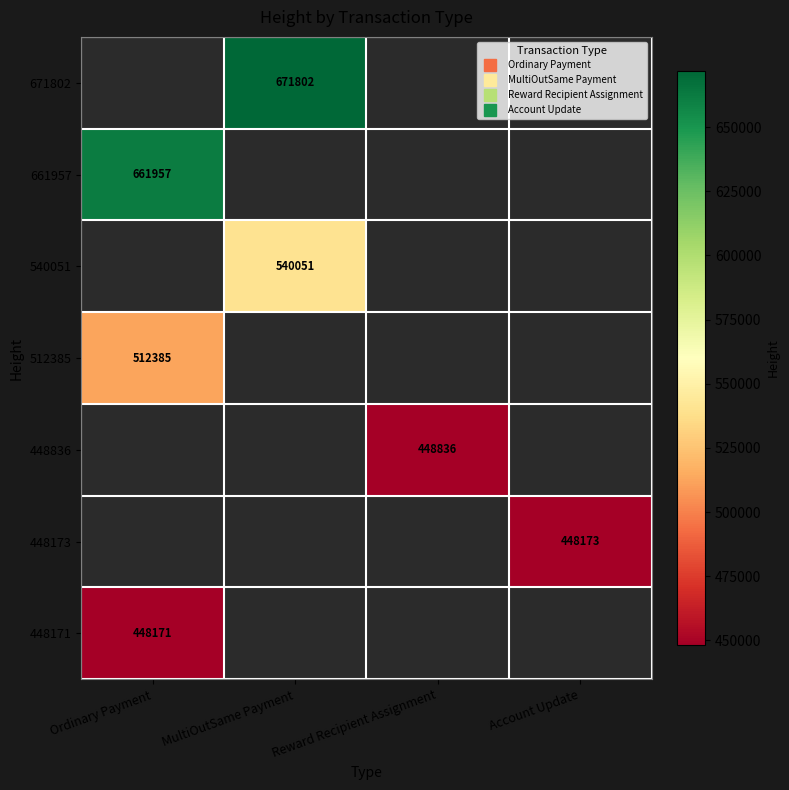

The value of 448171 at Ordinary Payment is 113273.1. True or false?

False